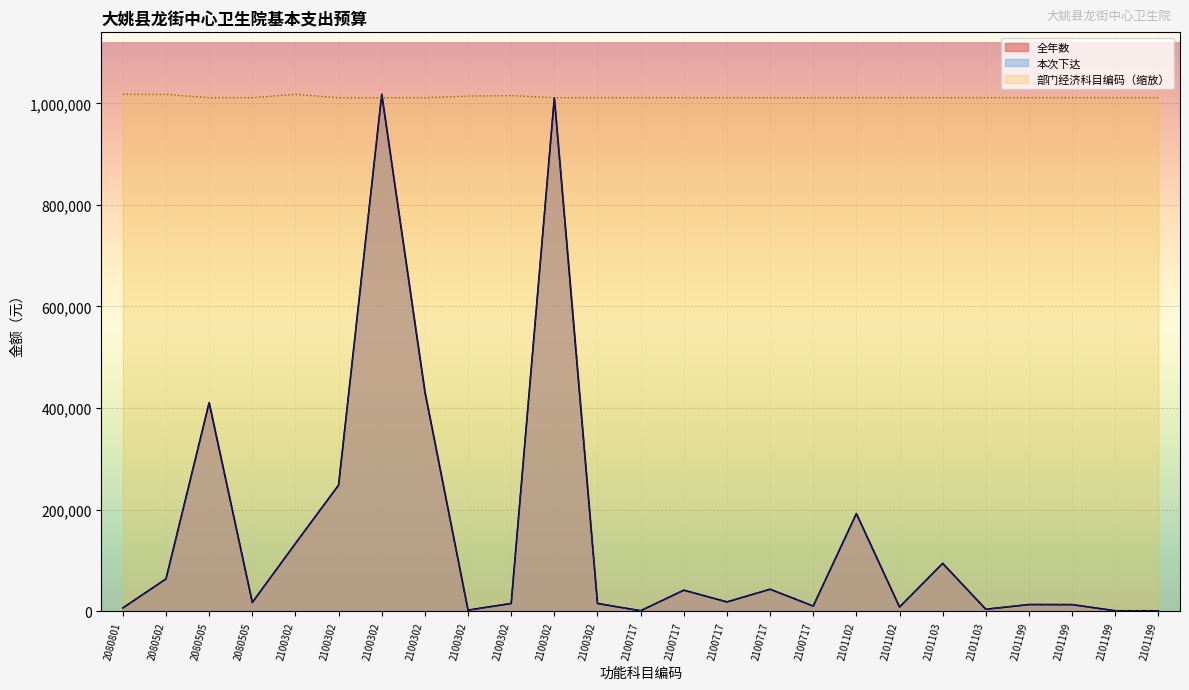

Which series has the largest range (max minus min)?

全年数